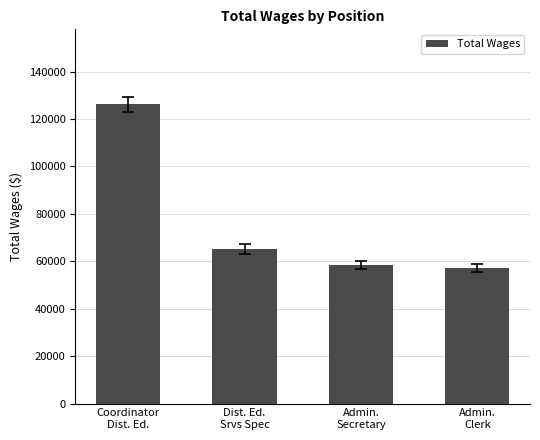

Is it true that the value at Coordinator
Dist. Ed. is 126268?

True